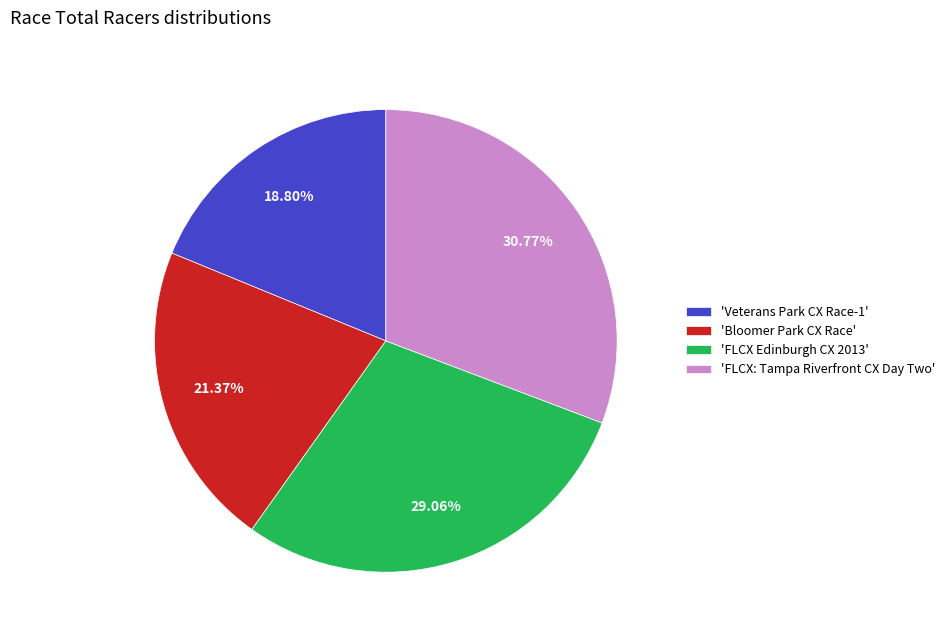

Does 'FLCX: Tampa Riverfront CX Day Two' account for over 50% of the chart?

No